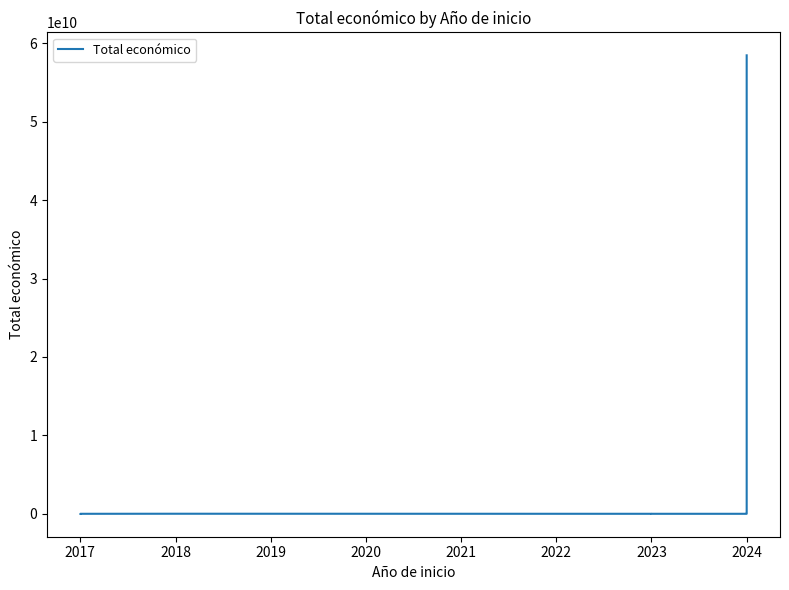

Does the chart have visible grid lines?

No